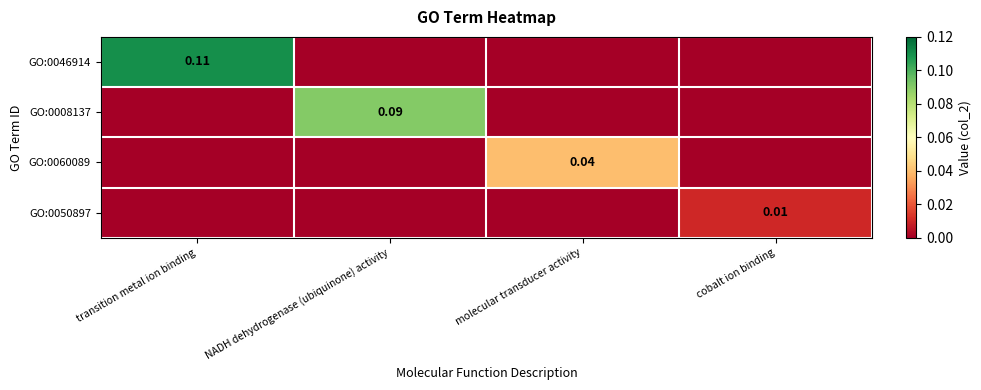

Where is GO:0008137 nearest to the value 0?

transition metal ion binding